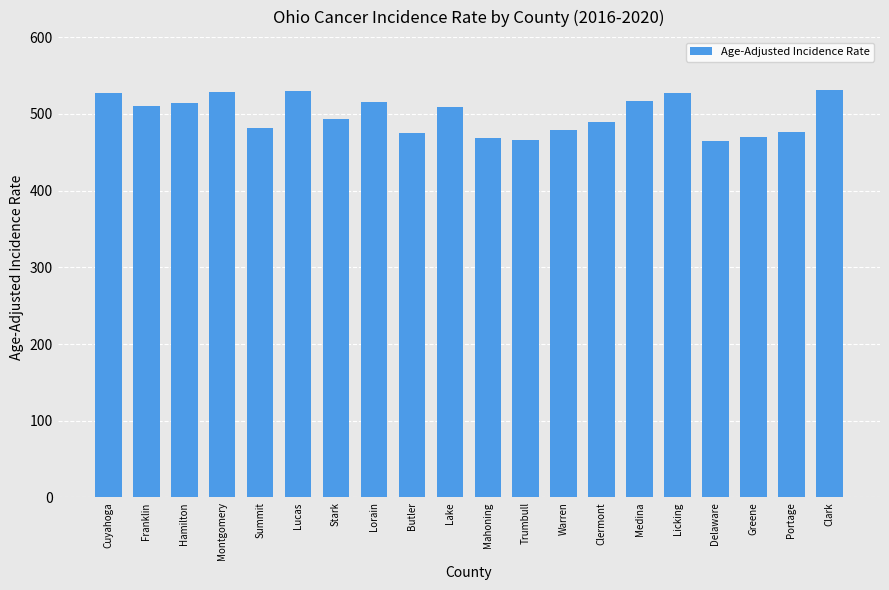

What is the label of the 17th bar from the right?

Montgomery